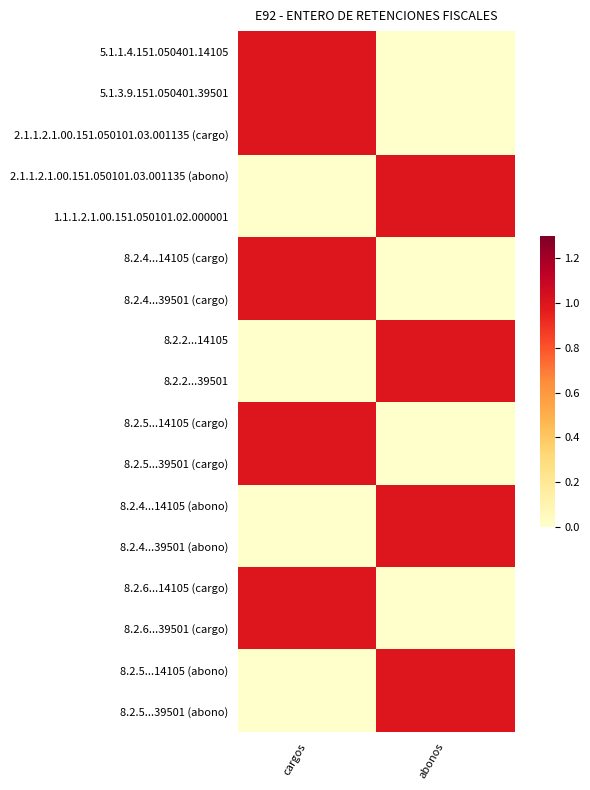

Reading left to right, list all the values displayed in this chart.

5.1.1.4.151.050401.14105: cargos=1	abonos=0
5.1.3.9.151.050401.39501: cargos=1	abonos=0
2.1.1.2.1.00.151.050101.03.001135 (cargo): cargos=1	abonos=0
2.1.1.2.1.00.151.050101.03.001135 (abono): cargos=0	abonos=1
1.1.1.2.1.00.151.050101.02.000001: cargos=0	abonos=1
8.2.4...14105 (cargo): cargos=1	abonos=0
8.2.4...39501 (cargo): cargos=1	abonos=0
8.2.2...14105: cargos=0	abonos=1
8.2.2...39501: cargos=0	abonos=1
8.2.5...14105 (cargo): cargos=1	abonos=0
8.2.5...39501 (cargo): cargos=1	abonos=0
8.2.4...14105 (abono): cargos=0	abonos=1
8.2.4...39501 (abono): cargos=0	abonos=1
8.2.6...14105 (cargo): cargos=1	abonos=0
8.2.6...39501 (cargo): cargos=1	abonos=0
8.2.5...14105 (abono): cargos=0	abonos=1
8.2.5...39501 (abono): cargos=0	abonos=1